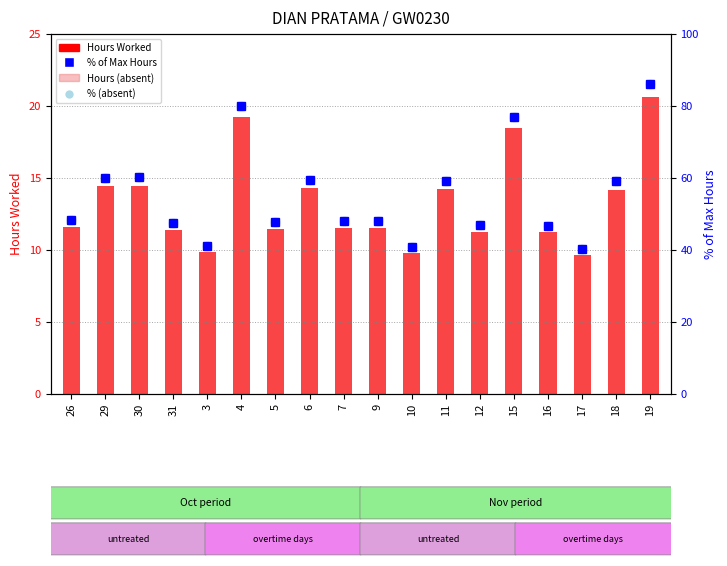

Which series has the largest total across all categories?

% of Max Hours